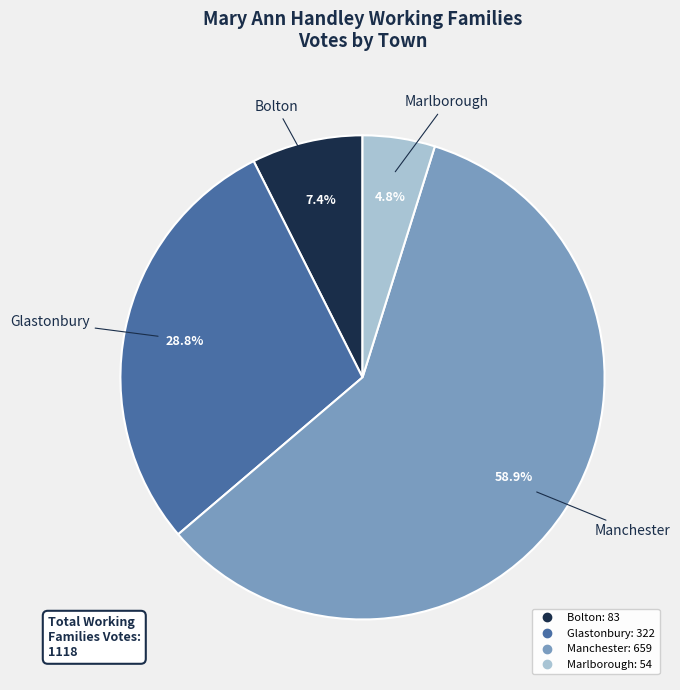

What portion of the pie excludes Marlborough?

95.2%